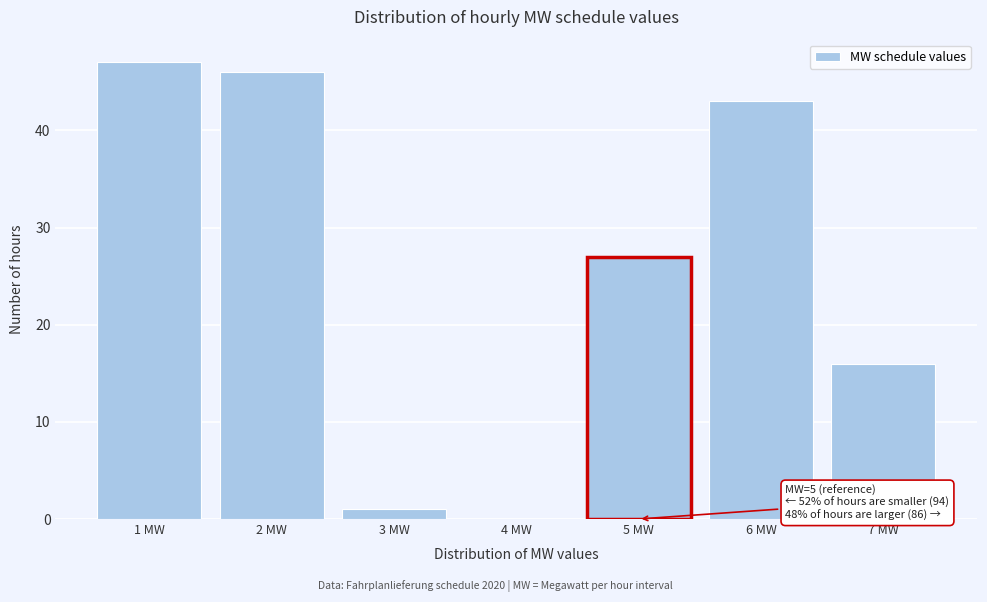

Reading left to right, transcribe all the data shown in this chart.

1 MW=47	2 MW=46	3 MW=1	4 MW=0	5 MW=27	6 MW=43	7 MW=16